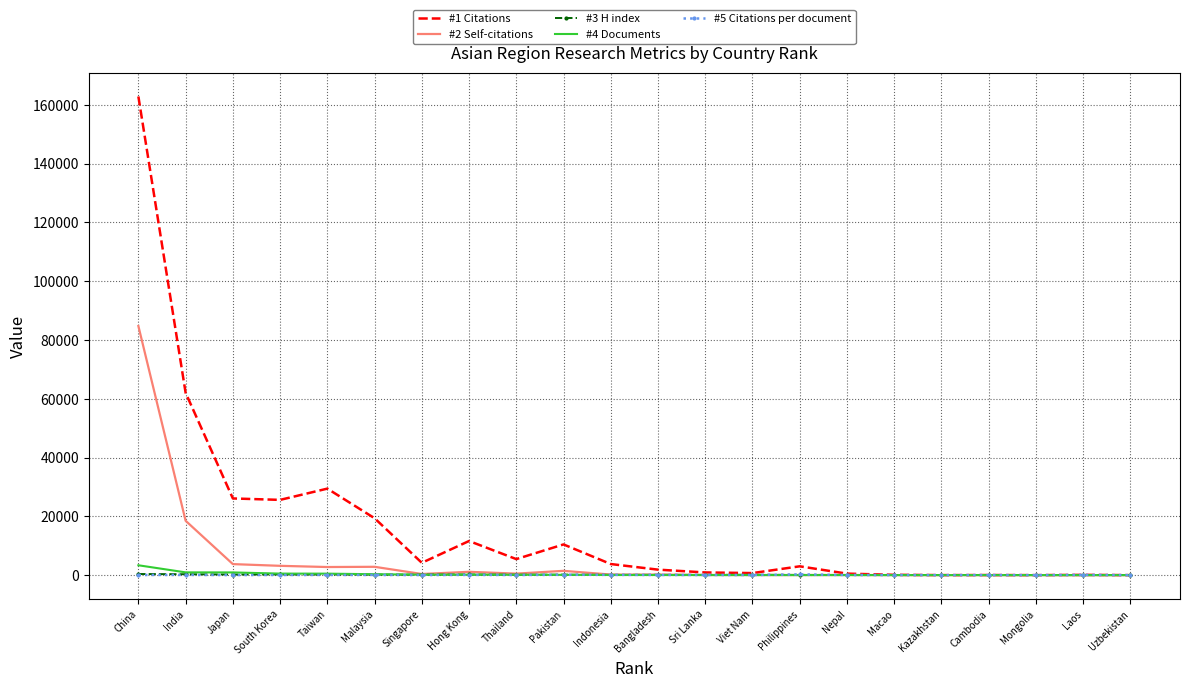

The #1 Citations series shows 29418.0 at Taiwan. True or false?

True